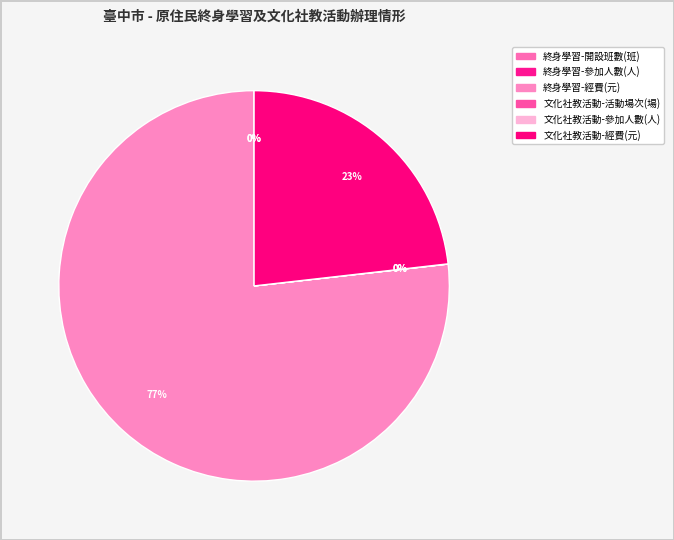

Which has a higher value, 終身學習-經費(元) or 文化社教活動-經費(元)?

終身學習-經費(元)